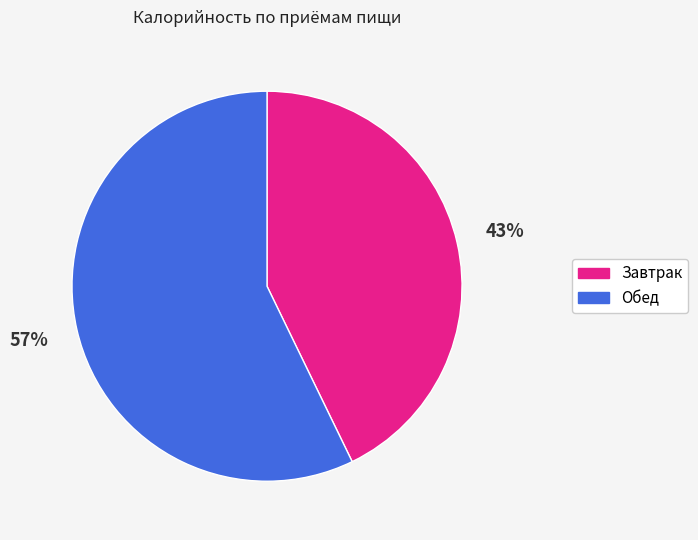

How many slices are in this pie chart?

2